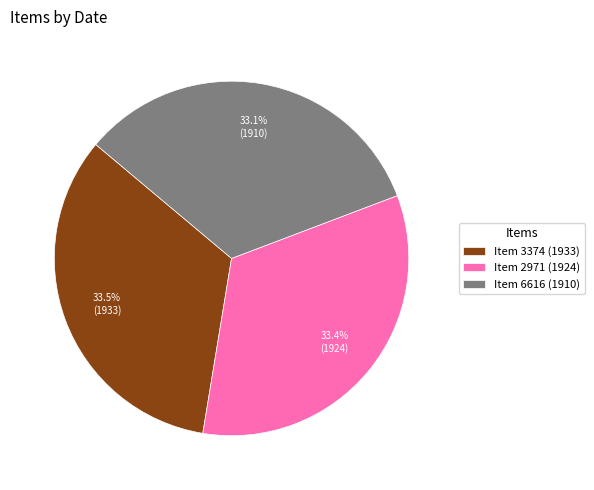

Count the number of slices in the pie.

3